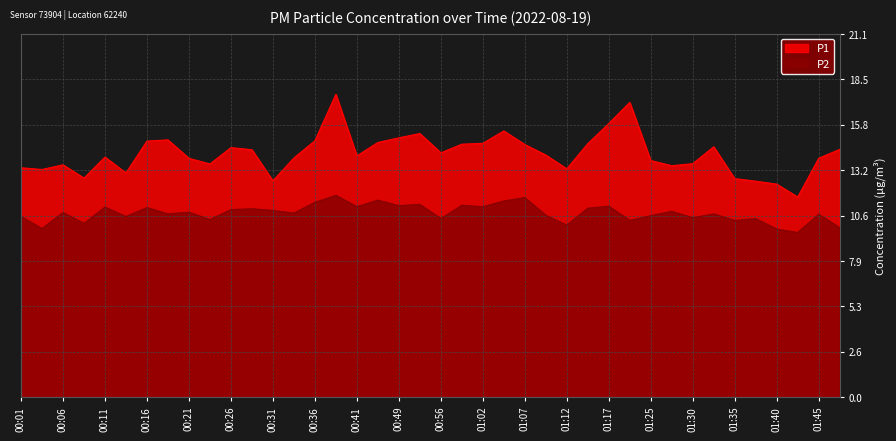

How many data points does each series have?

40